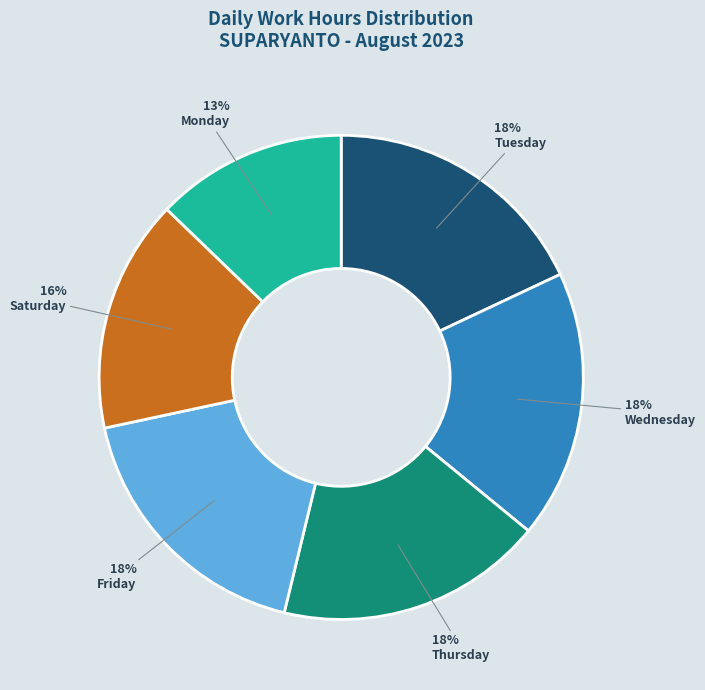

Approximately how many times larger is the value at Tuesday compared to Wednesday?

1.0